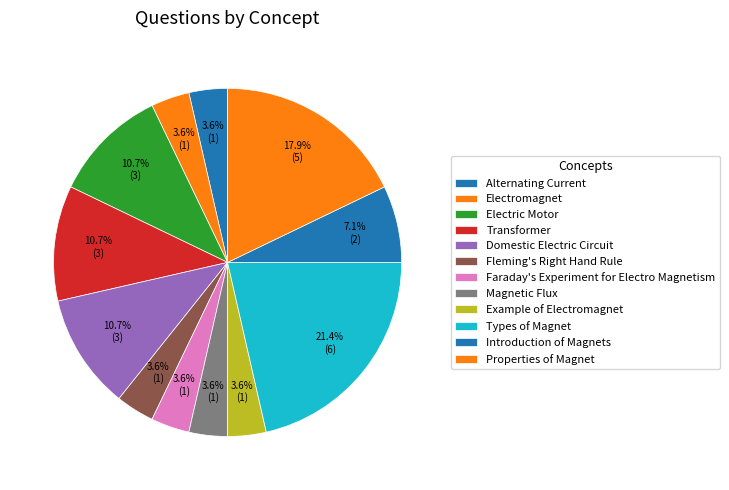

How many slices are in this pie chart?

12